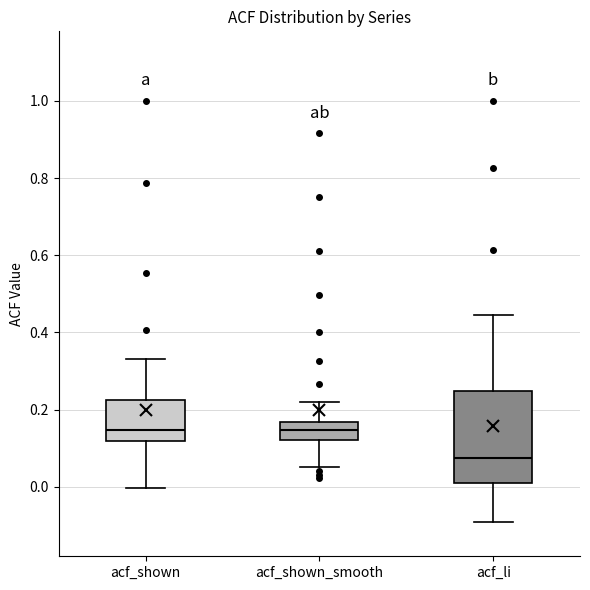

Which box is the tallest, from its lower edge to its upper edge?

acf_li